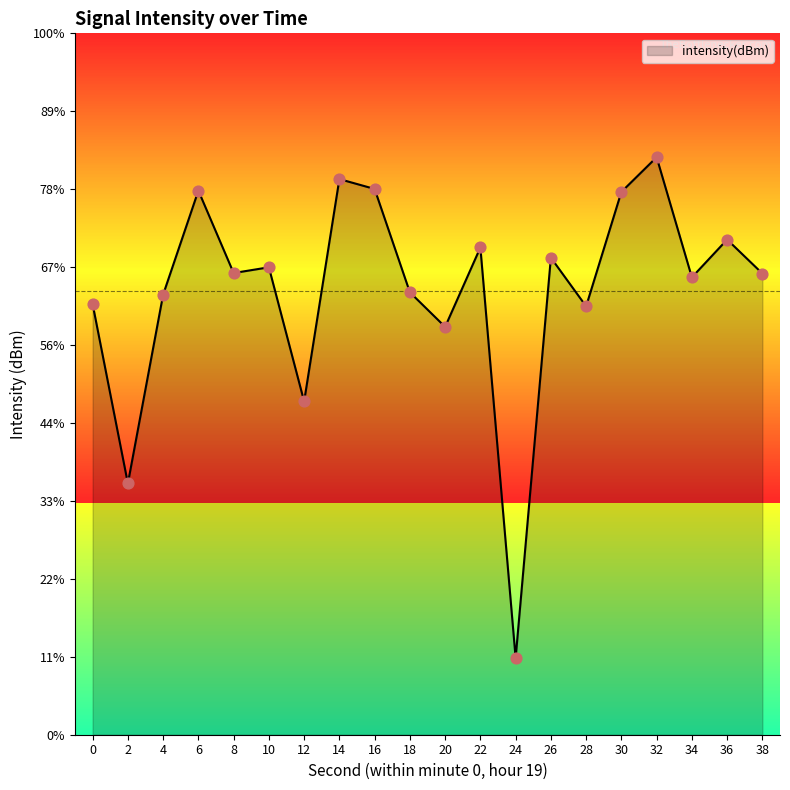

Between 6 and 8, which is larger?

6